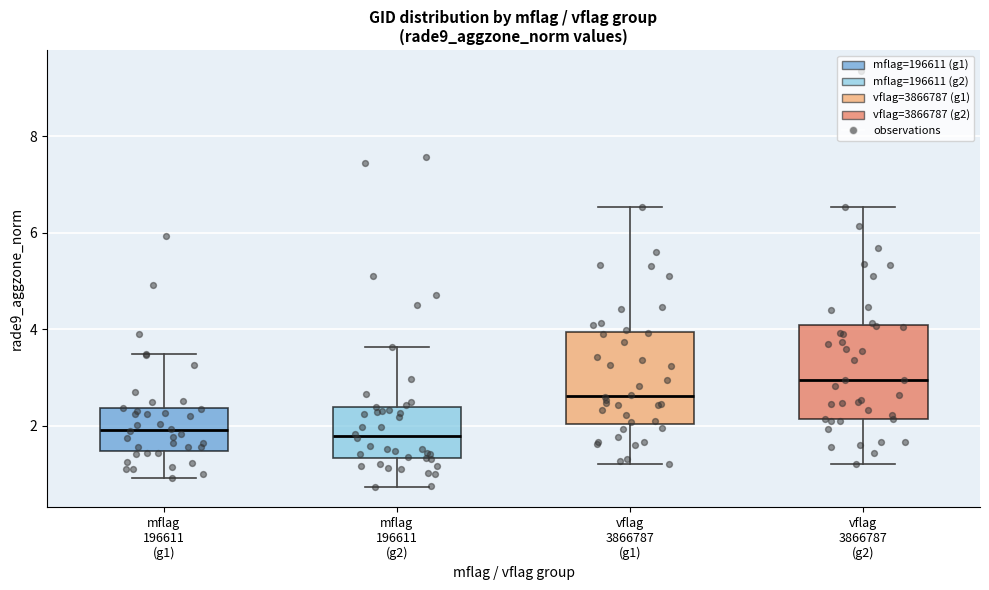

Reading left to right, transcribe this box plot: for each box, give where its median line is, the range the box spans, and where its two whiskers end, as read against the y-axis. The values are not printed on the chart, so give them approximately, as read against the axis.

mflag 196611 (g1): median 2.0, box 1.4 to 2.4, whiskers 1.0 to 3.4
mflag 196611 (g2): median 1.8, box 1.4 to 2.4, whiskers 0.8 to 3.6
vflag 3866787 (g1): median 2.6, box 2.0 to 4.0, whiskers 1.2 to 6.6
vflag 3866787 (g2): median 3.0, box 2.2 to 4.0, whiskers 1.2 to 6.6